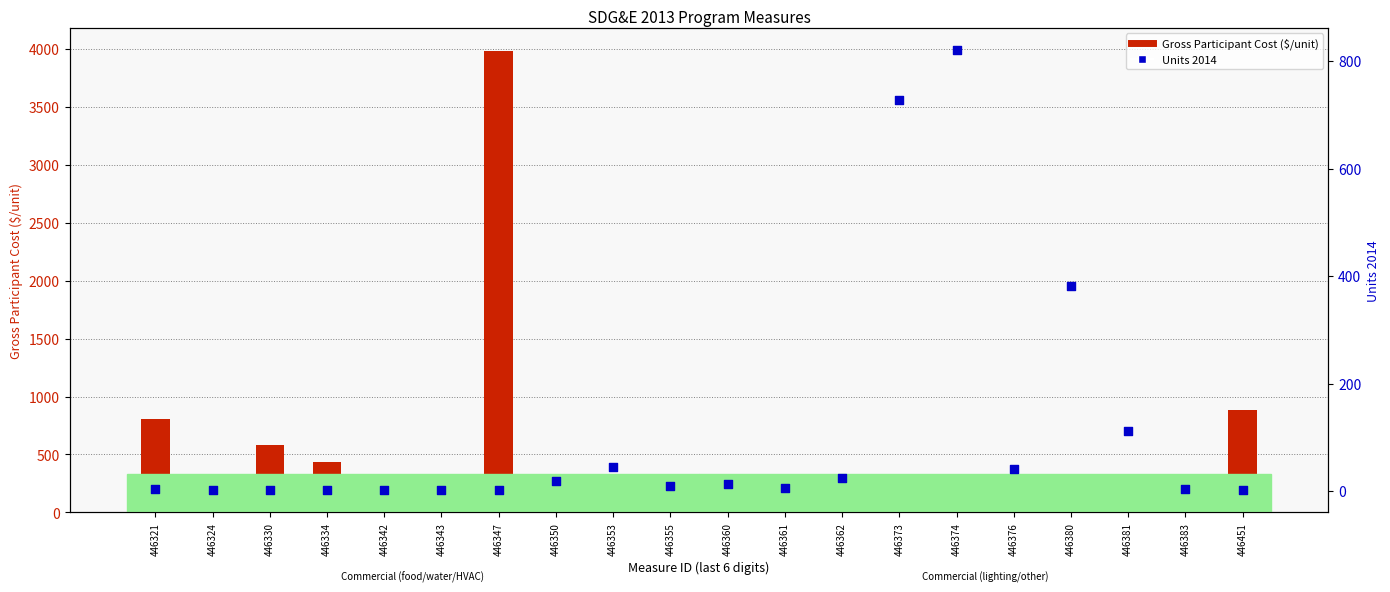

Which series contains the lowest Y value?

Gross Participant Cost ($/unit)